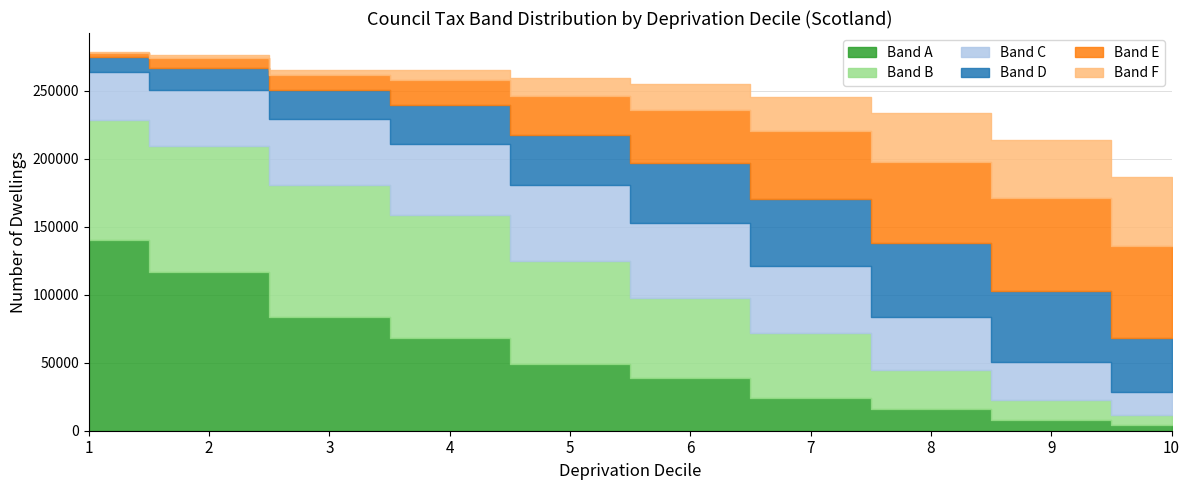

Is the value of Band C at 6 greater than the value of Band D at 3?

Yes